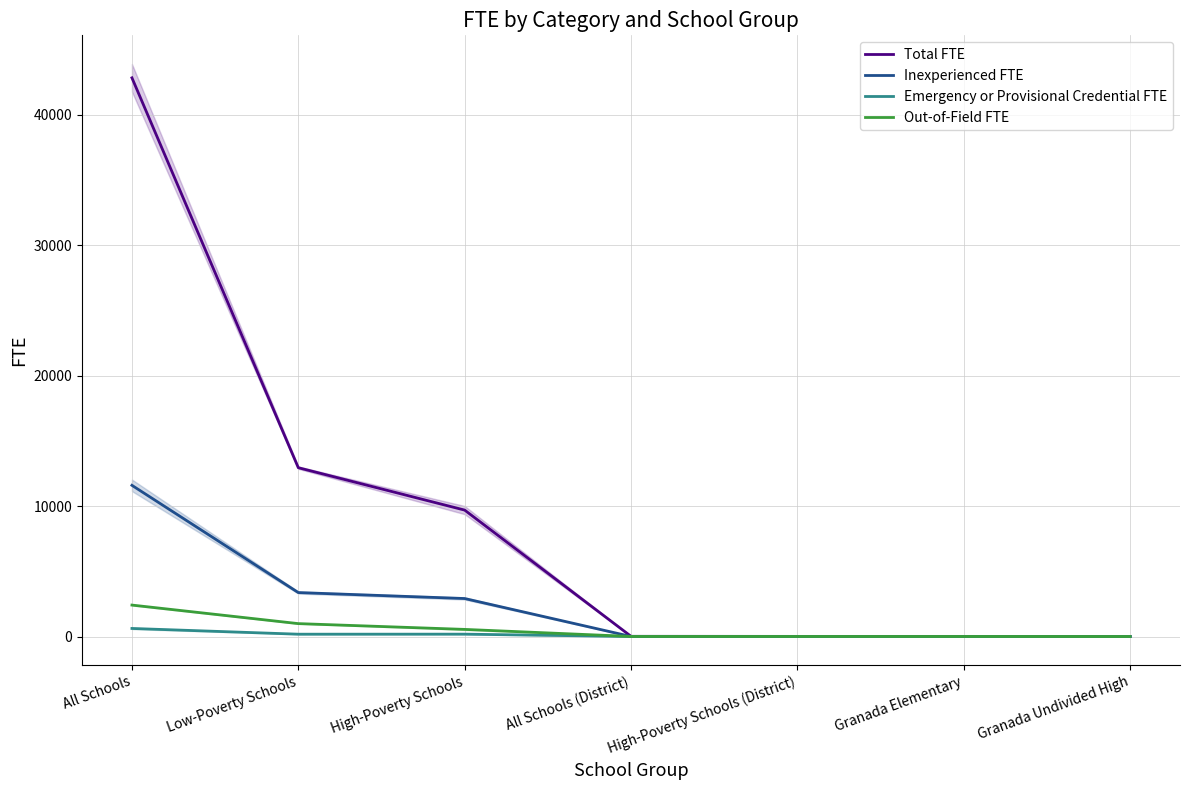

Which series has the widest spread of values?

Total FTE